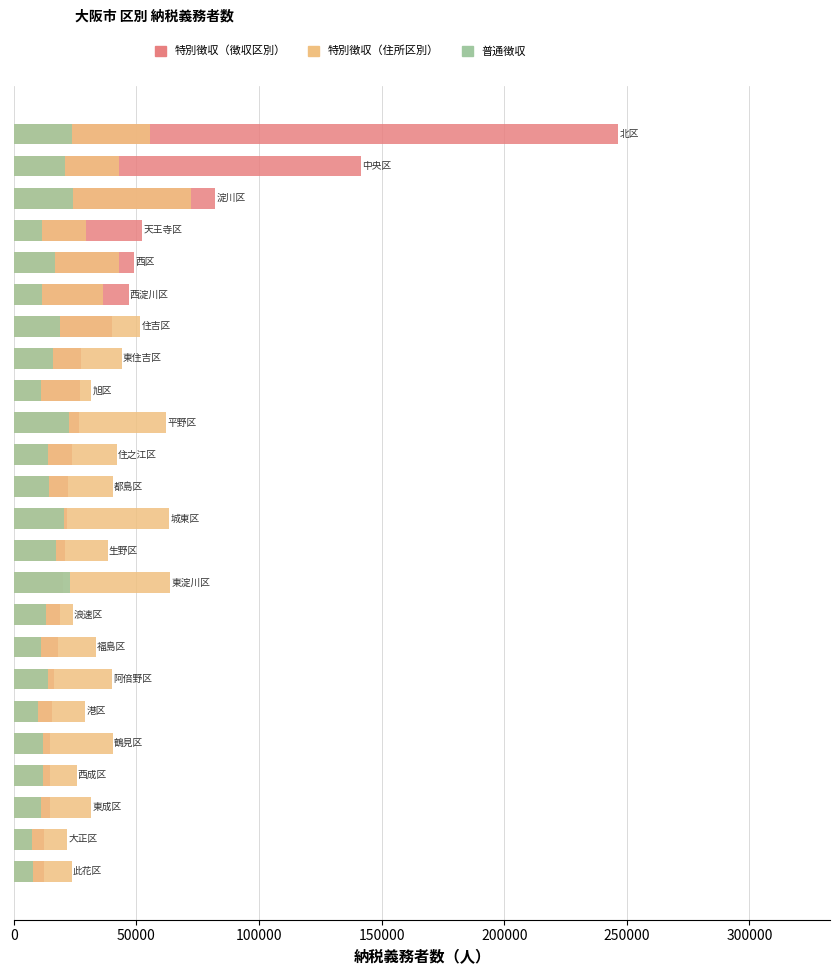

What position from the right is 10?

14